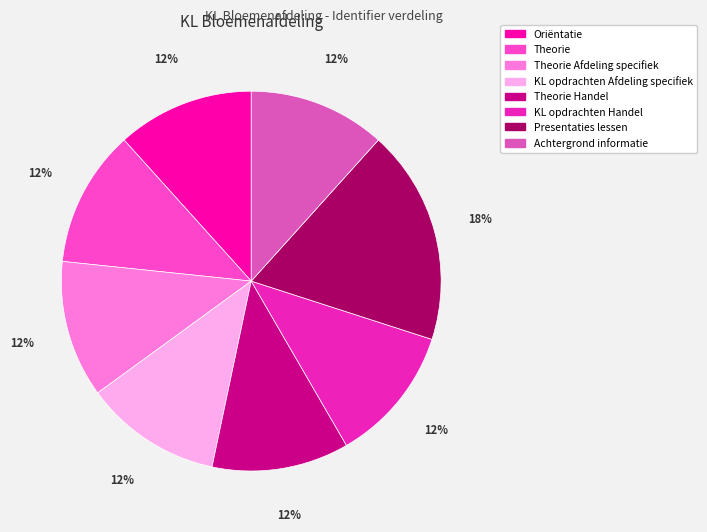

Count the number of slices in the pie.

8